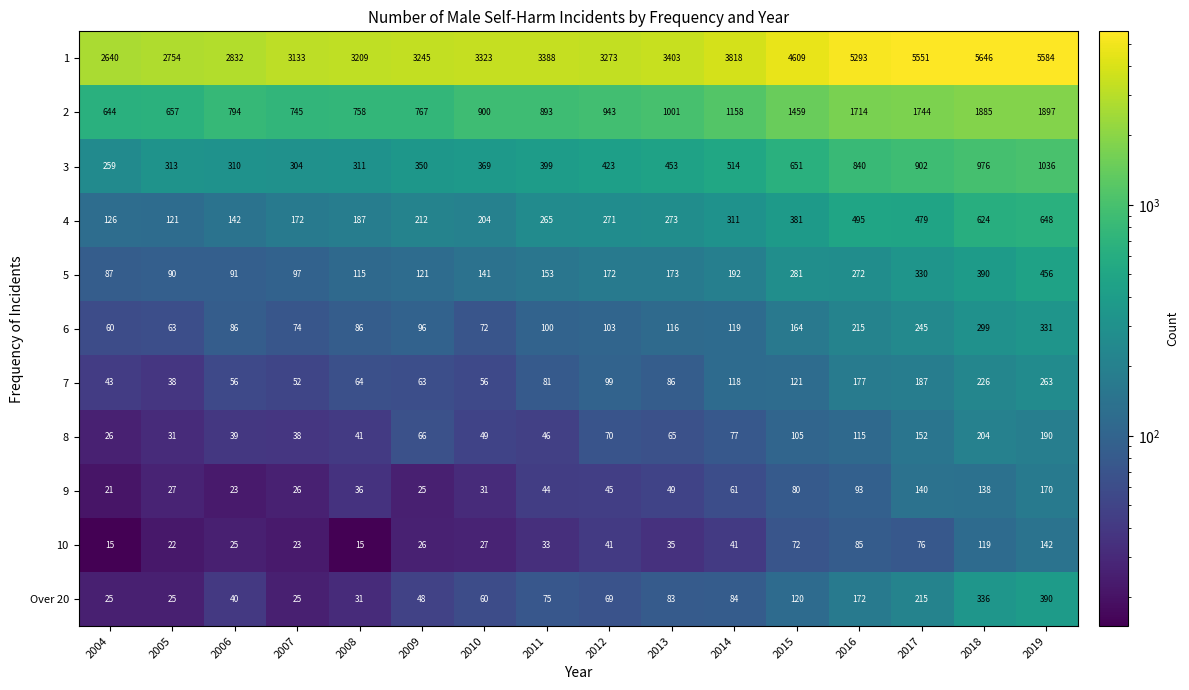

What is the difference between the 3 values at 2012 and 2007?

119